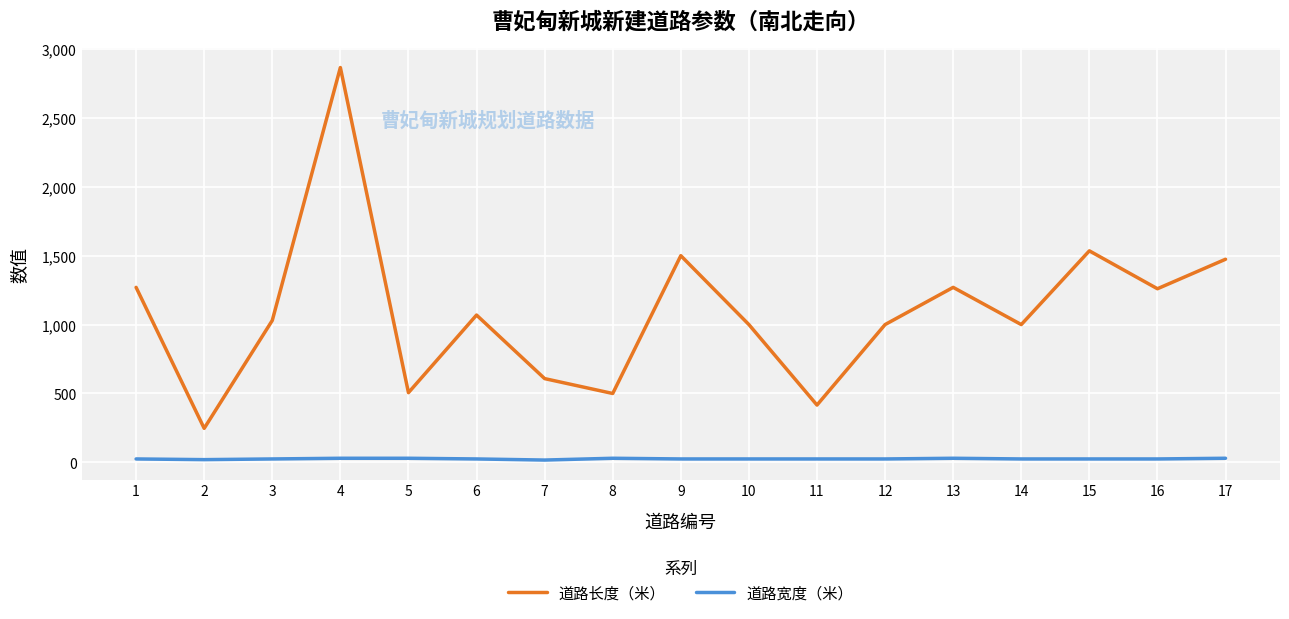

What is the total value across all series at 12?

1025